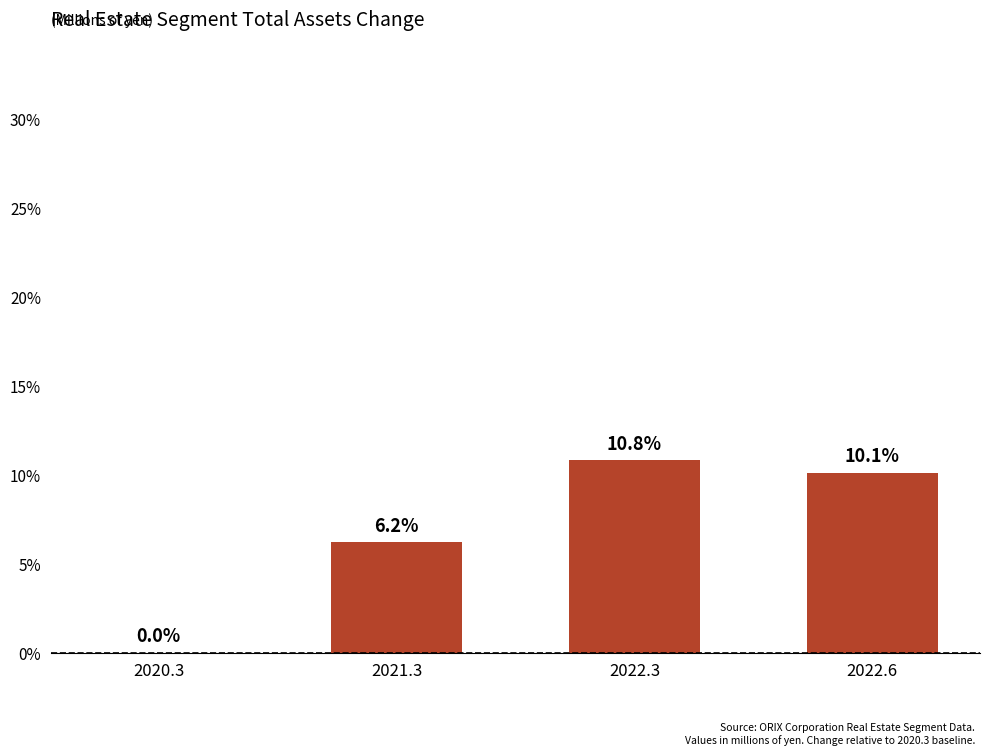

What is the sum of the values at 2022.3 and 2021.3?

17.0